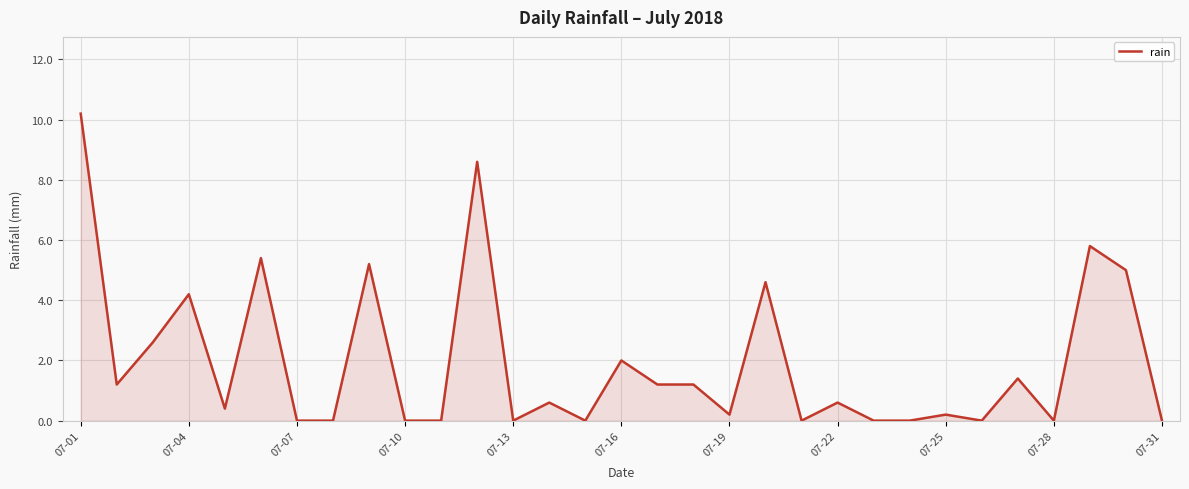

What is the difference between the maximum and minimum values?

10.2